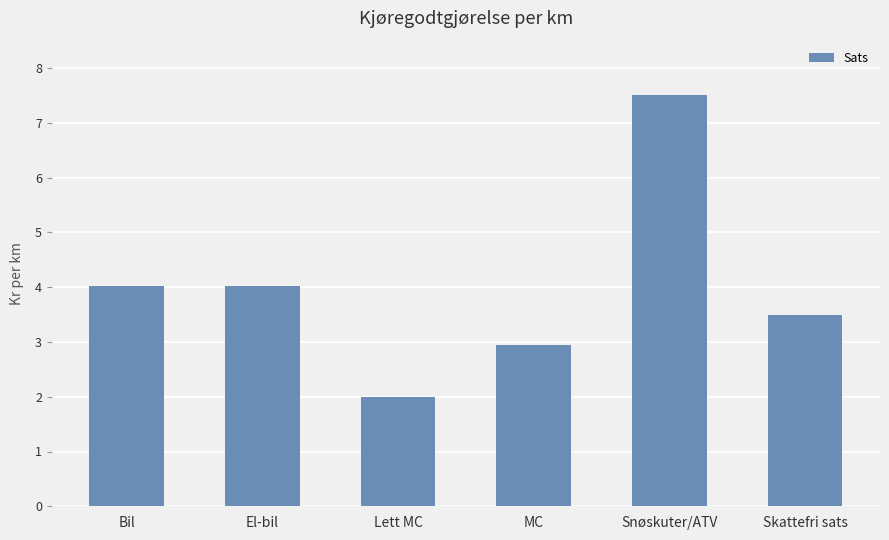

What is the sum of all values?

24.0